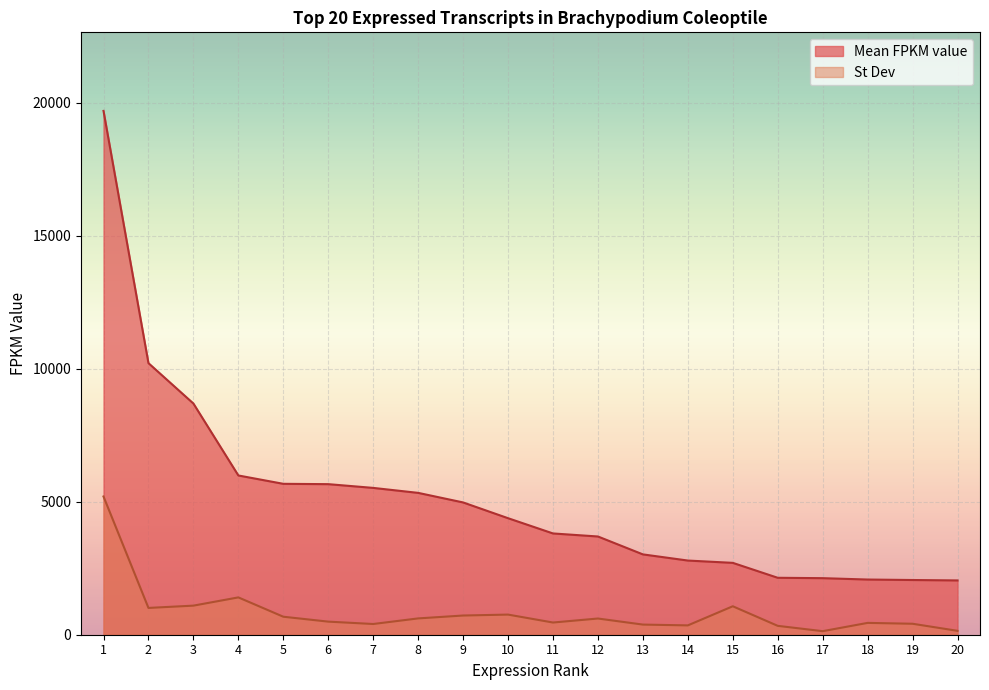

What is the difference between the maximum and minimum values in the St Dev series?

5065.4